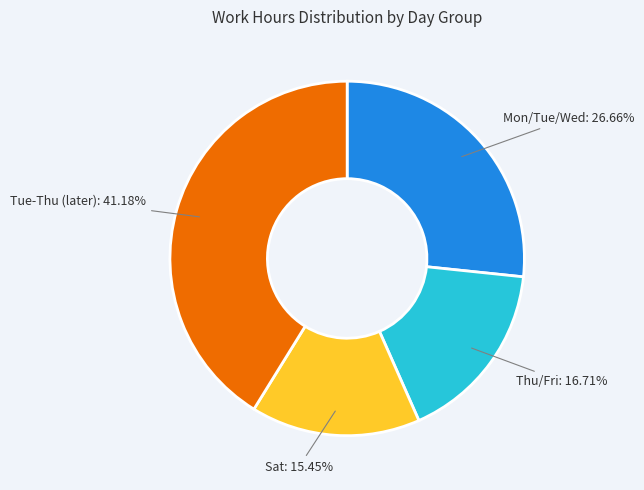

What is the smallest slice in the pie chart?

Sat